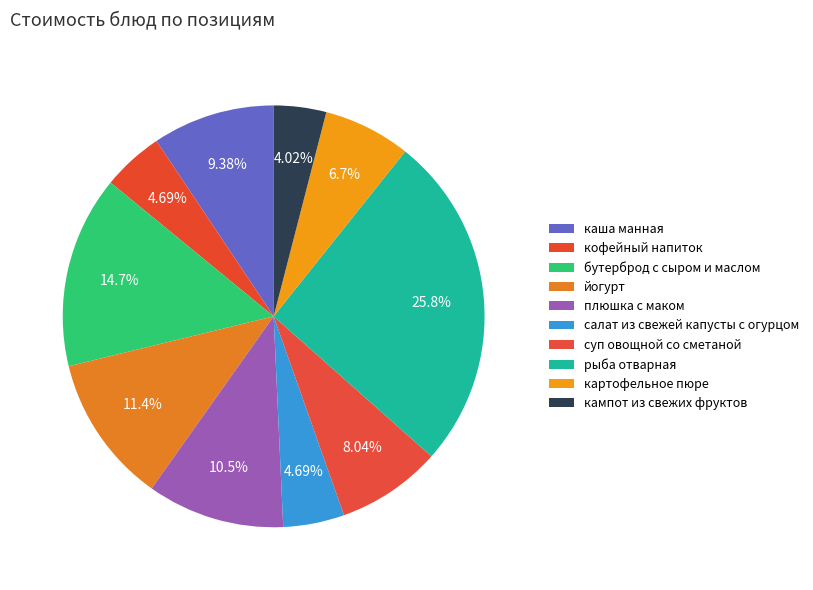

How many segments does this pie chart have?

10